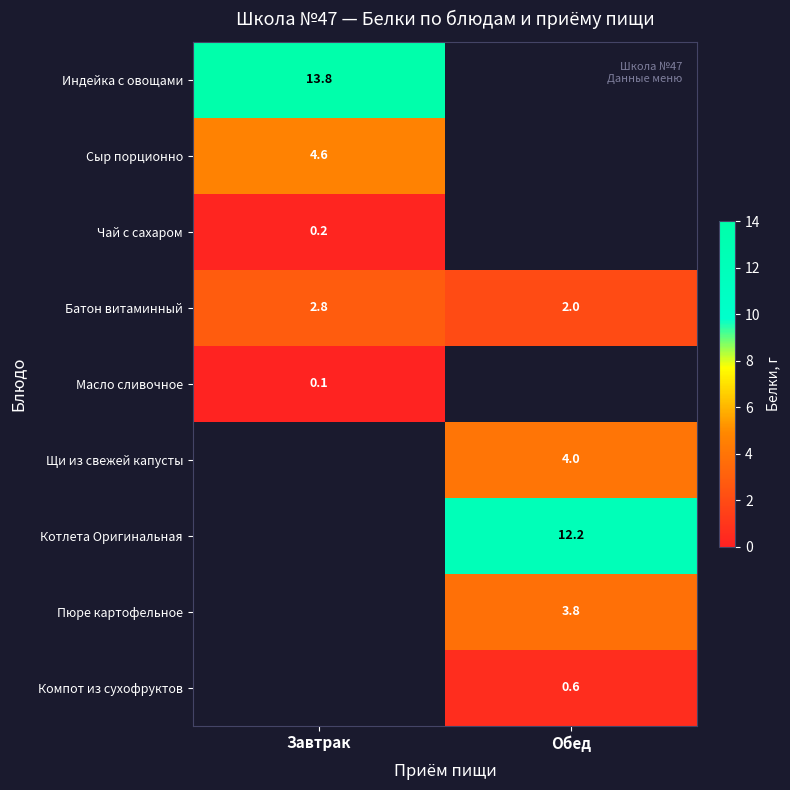

At how many categories does at least one series exceed 12?

2